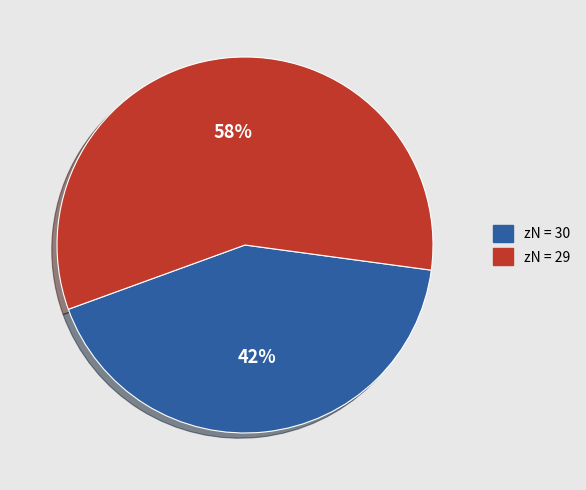

To the nearest percent, what is the average slice percentage?

50%